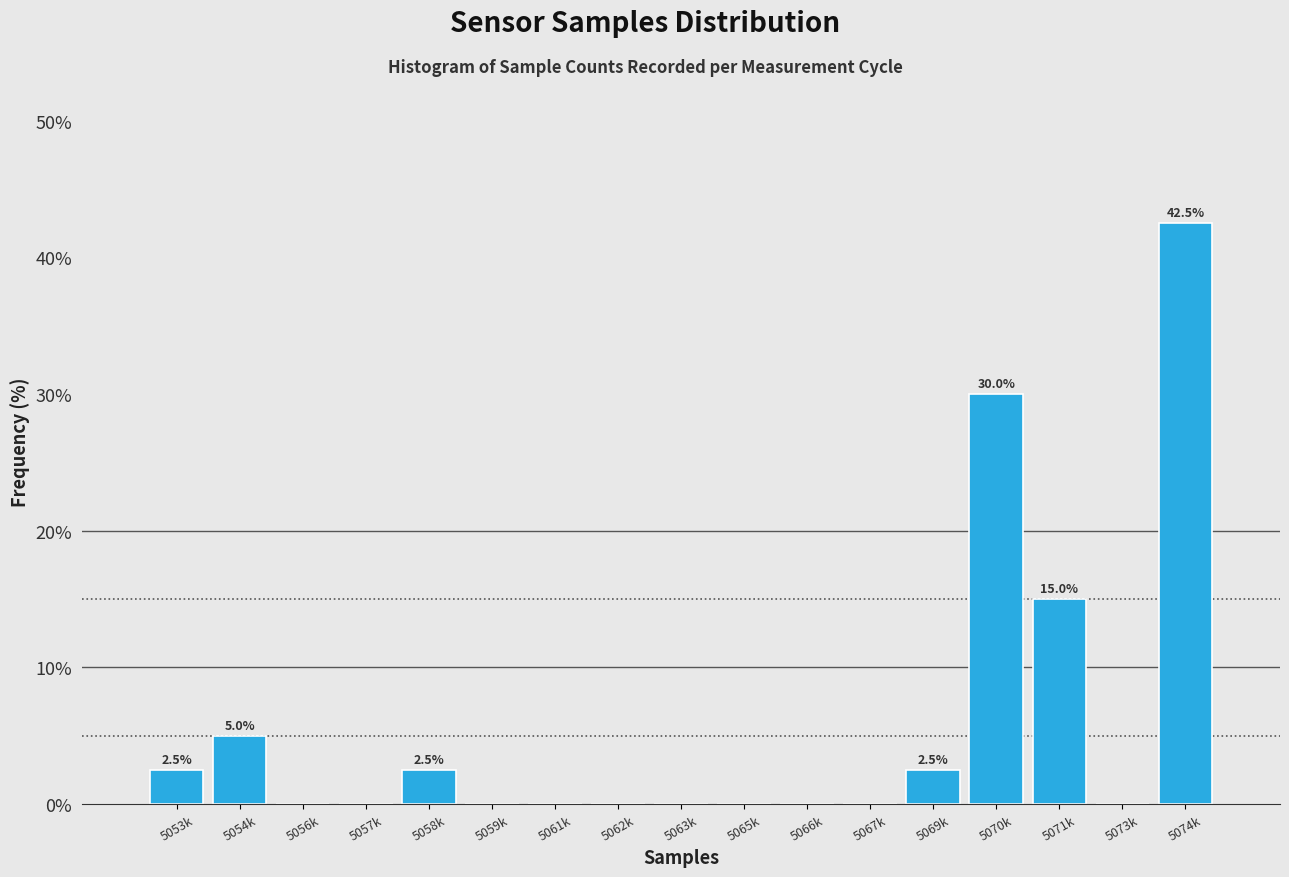

Reading left to right, list all the values displayed in this chart.

5053k=2.5	5054k=5.0	5056k=0.0	5057k=0.0	5058k=2.5	5059k=0.0	5061k=0.0	5062k=0.0	5063k=0.0	5065k=0.0	5066k=0.0	5067k=0.0	5069k=2.5	5070k=30.0	5071k=15.0	5073k=0.0	5074k=42.5